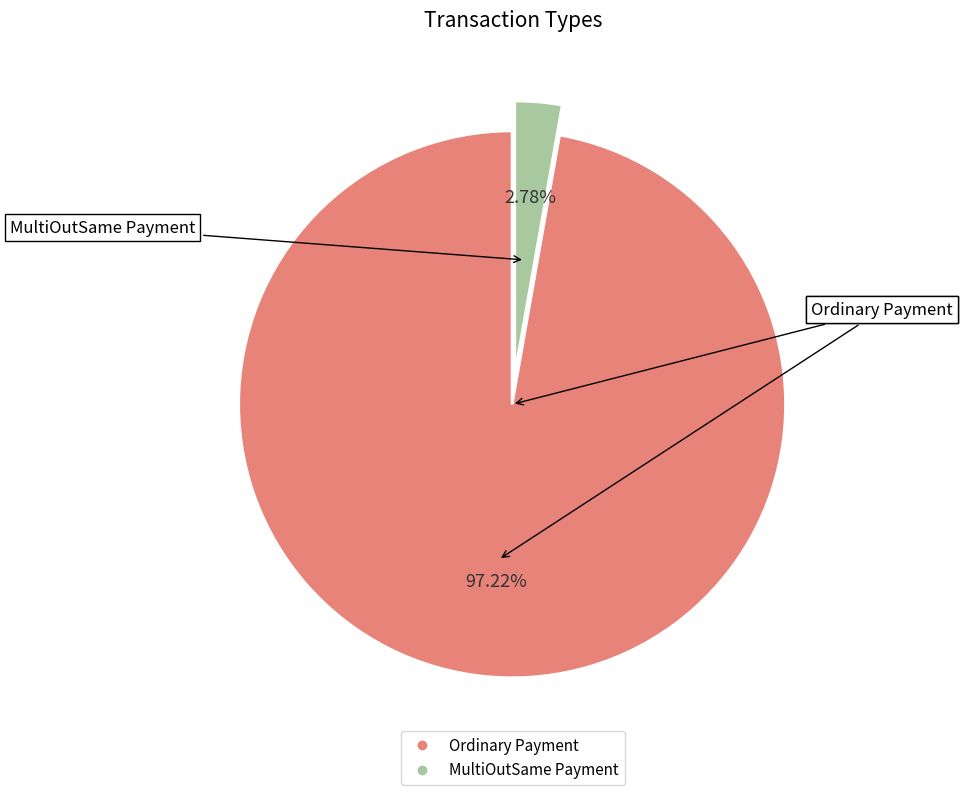

To the nearest percent, what is the combined percentage of Ordinary Payment and MultiOutSame Payment?

100%